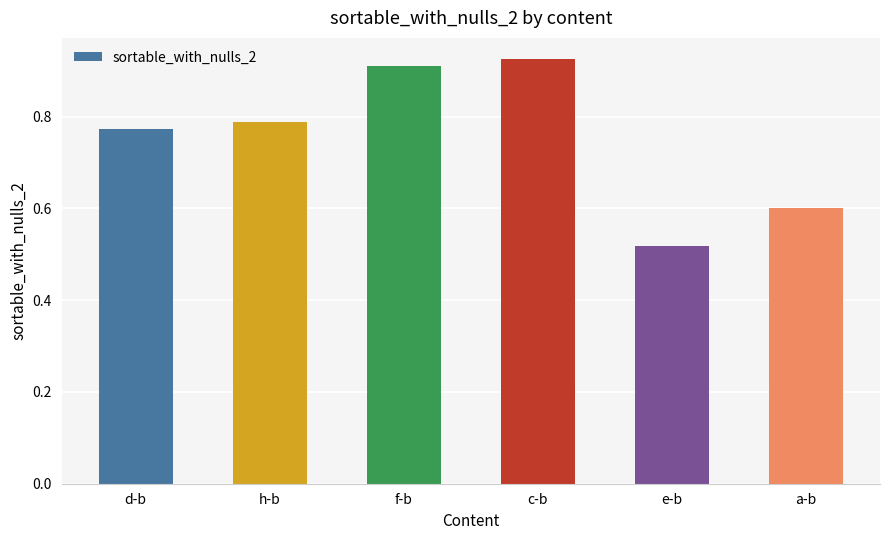

Which label corresponds to the smallest value in the chart?

e-b